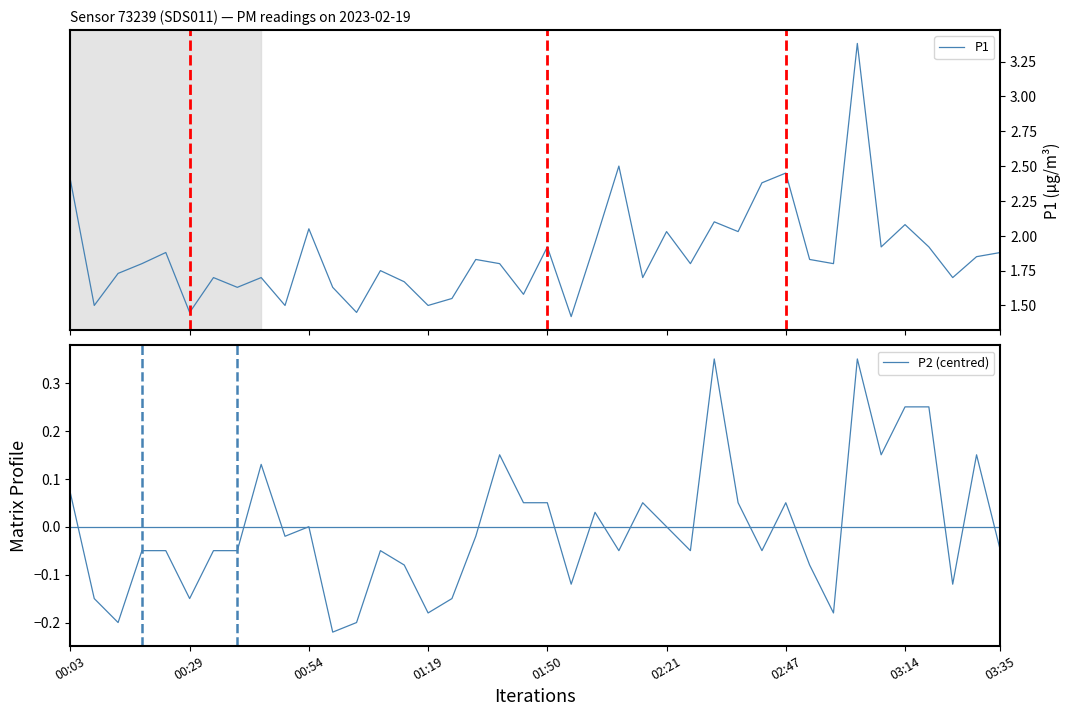

What is the maximum value for P1?

3.4